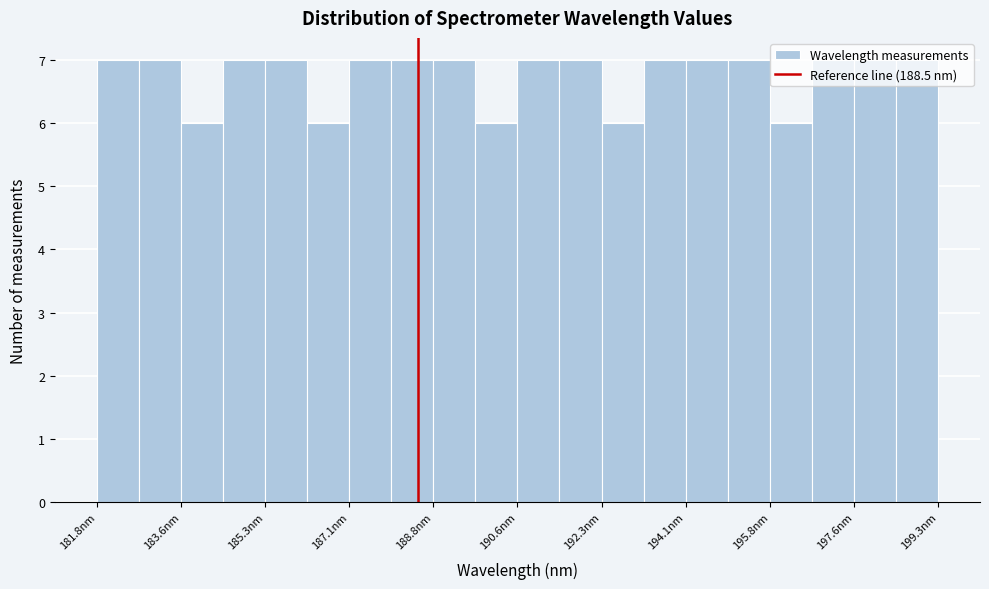

Reading left to right, transcribe this chart: for each bar, give the range it covers on the x-axis and its height. Neither the bar edges nor the heights are printed on the chart, so give them approximately, as read against the axes.

181.8 to 182.8: 7
182.8 to 183.6: 7
183.6 to 184.4: 6
184.4 to 185.4: 7
185.4 to 186.2: 7
186.2 to 187.0: 6
187.0 to 188.0: 7
188.0 to 188.8: 7
188.8 to 189.8: 7
189.8 to 190.6: 6
190.6 to 191.4: 7
191.4 to 192.4: 7
192.4 to 193.2: 6
193.2 to 194.0: 7
194.0 to 195.0: 7
195.0 to 195.8: 7
195.8 to 196.6: 6
196.6 to 197.6: 7
197.6 to 198.4: 7
198.4 to 199.4: 7